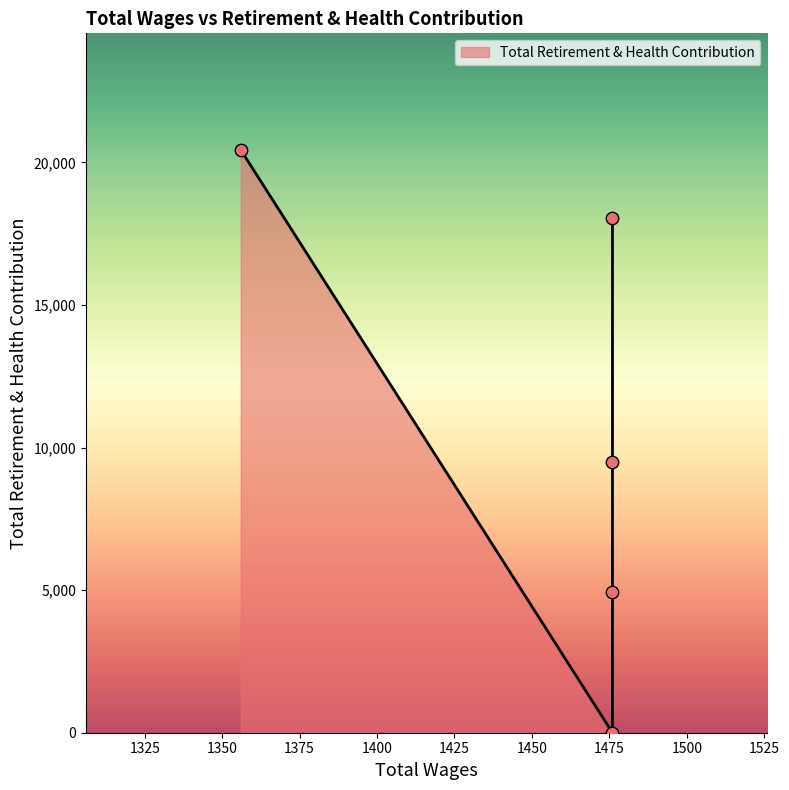

Between 1476.0 and 1356.0, which is larger?

1356.0